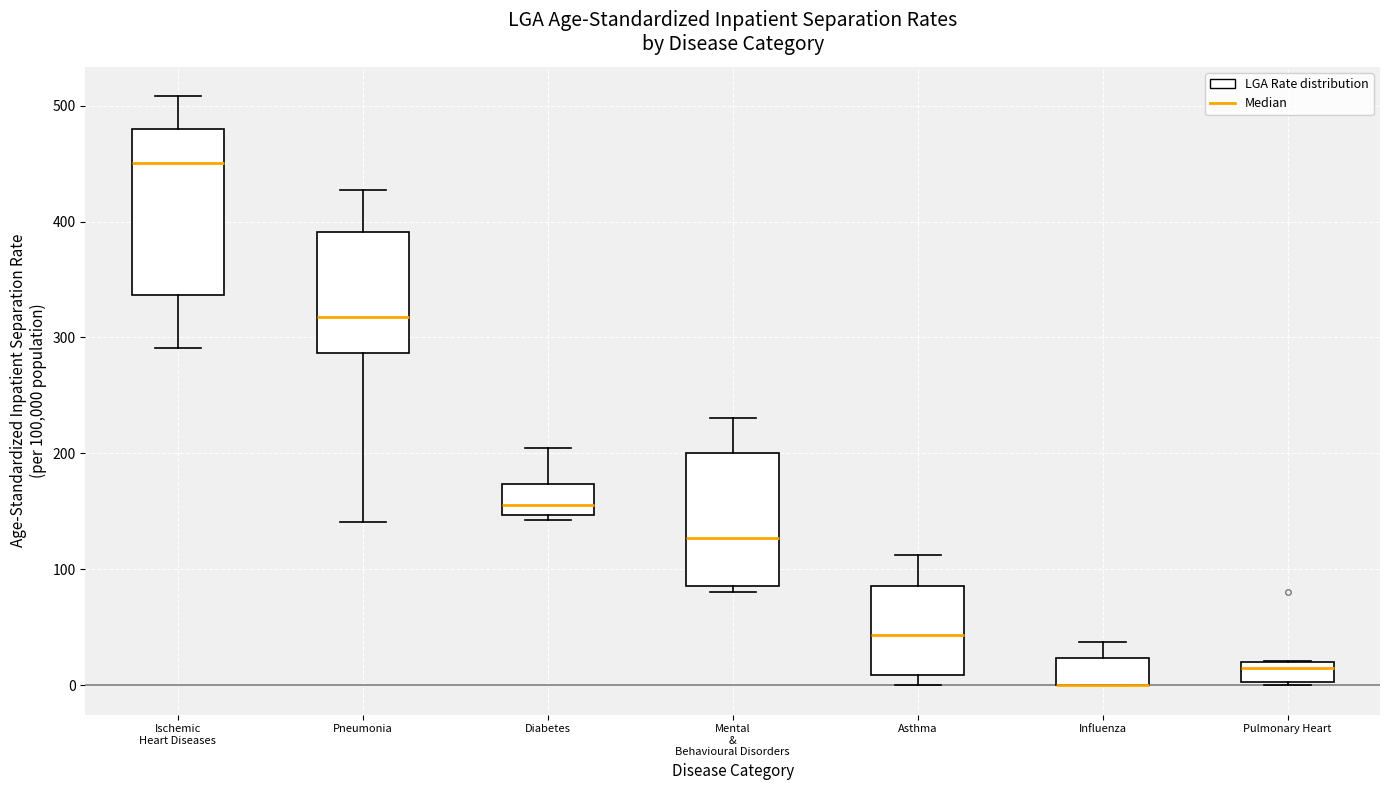

Reading left to right, read every box against the y-axis: the position of its median line, the range the box covers, and the ends of its whiskers. The values are not printed on the chart, so give them approximately, as read against the axis.

Ischemic Heart Diseases: median 450, box 340 to 480, whiskers 290 to 510
Pneumonia: median 320, box 290 to 390, whiskers 140 to 430
Diabetes: median 160, box 150 to 170, whiskers 140 to 200
Mental & Behavioural Disorders: median 130, box 90 to 200, whiskers 80 to 230
Asthma: median 40, box 10 to 90, whiskers 0 to 110
Influenza: median 0 (drawn on the box's lower edge), box 0 to 20, whiskers 0 to 40
Pulmonary Heart: median 10, box 0 to 20, whiskers 0 (just below the box's lower edge) to 20